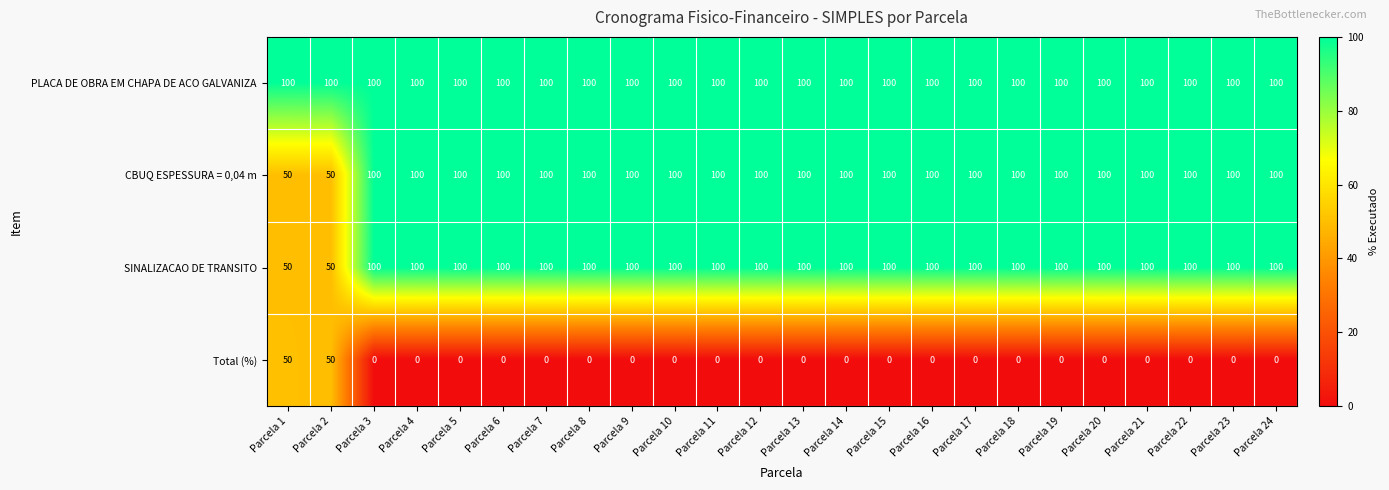

What is the approximate value of PLACA DE OBRA EM CHAPA DE ACO GALVANIZA at Parcela 17?

100